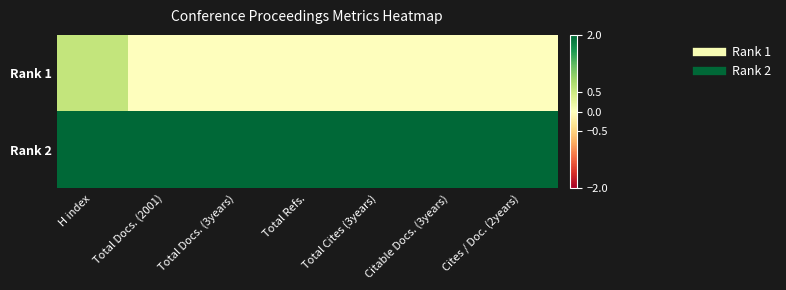

What is the total value across all series at Cites / Doc. (2years)?

2.0